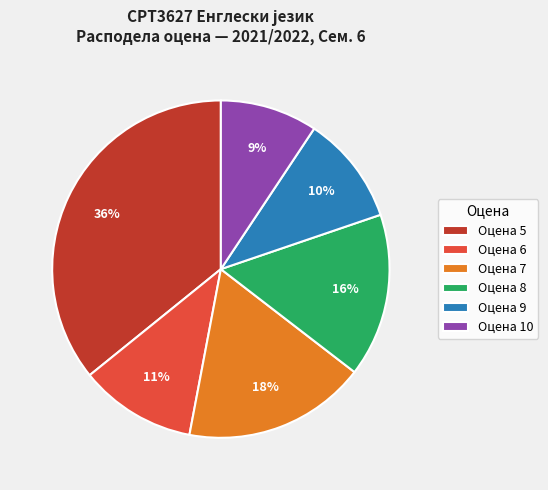

Is the sum of Оцена 9 and Оцена 7 greater than half?

No